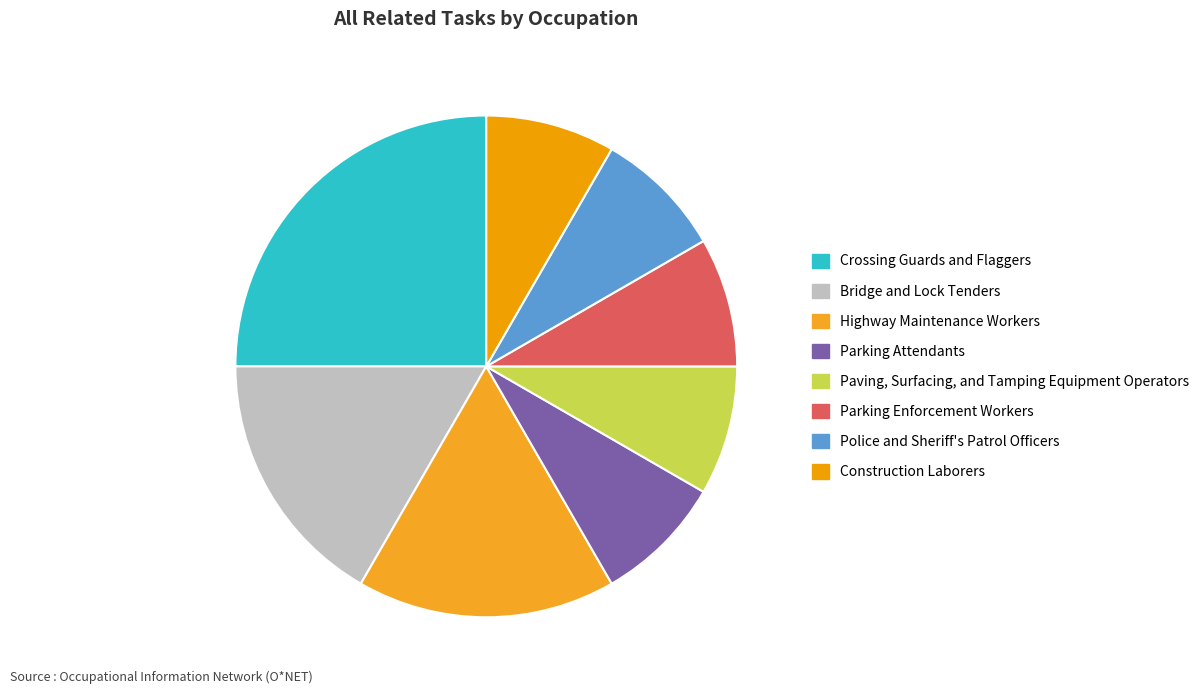

How many slices are in this pie chart?

8